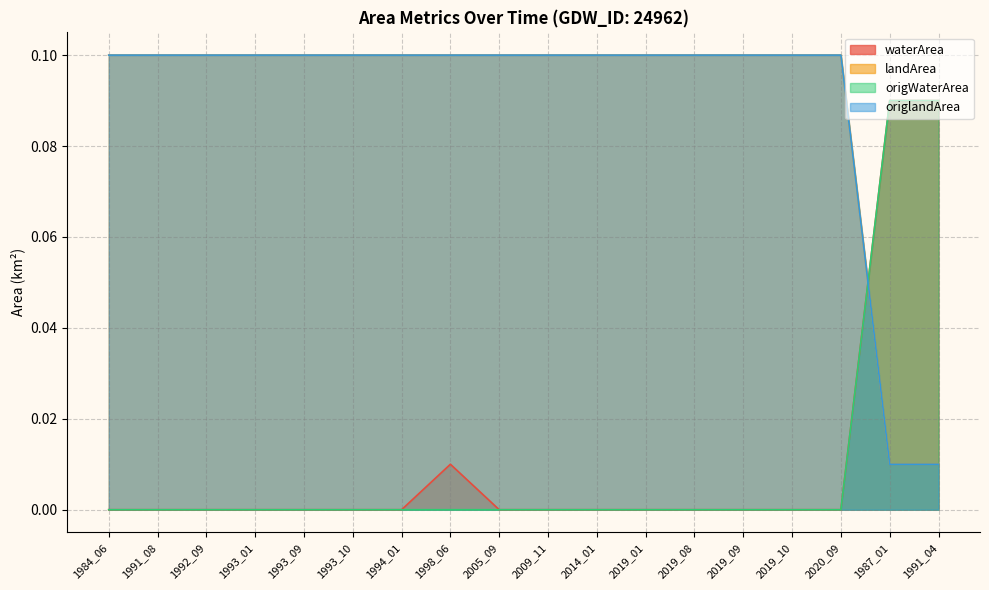

Where is the first local maximum for waterArea?

1998_06